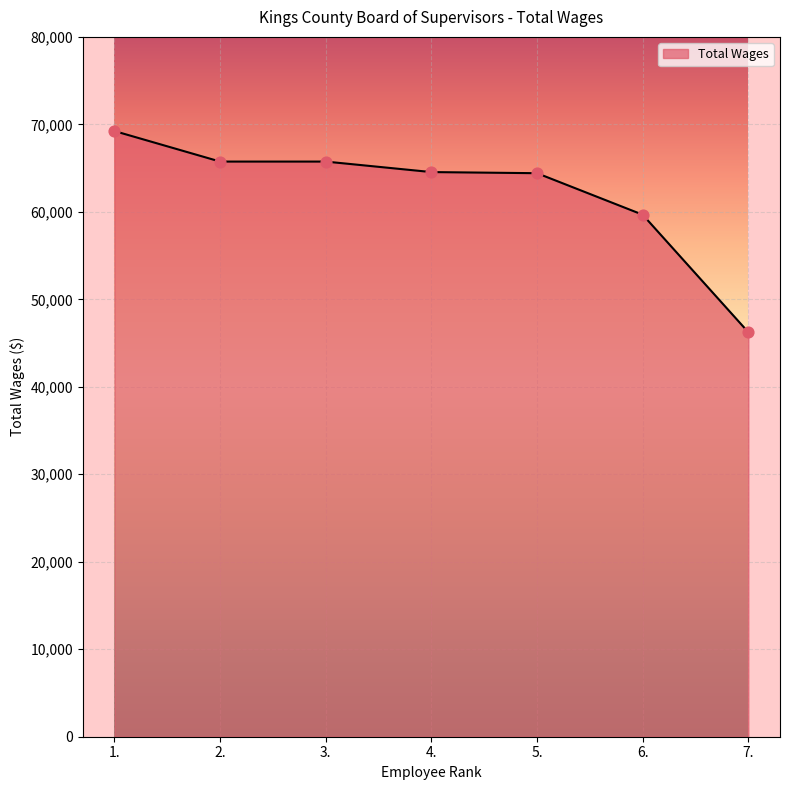

What is the ratio of the value at 1. to the value at 3.?

1.1